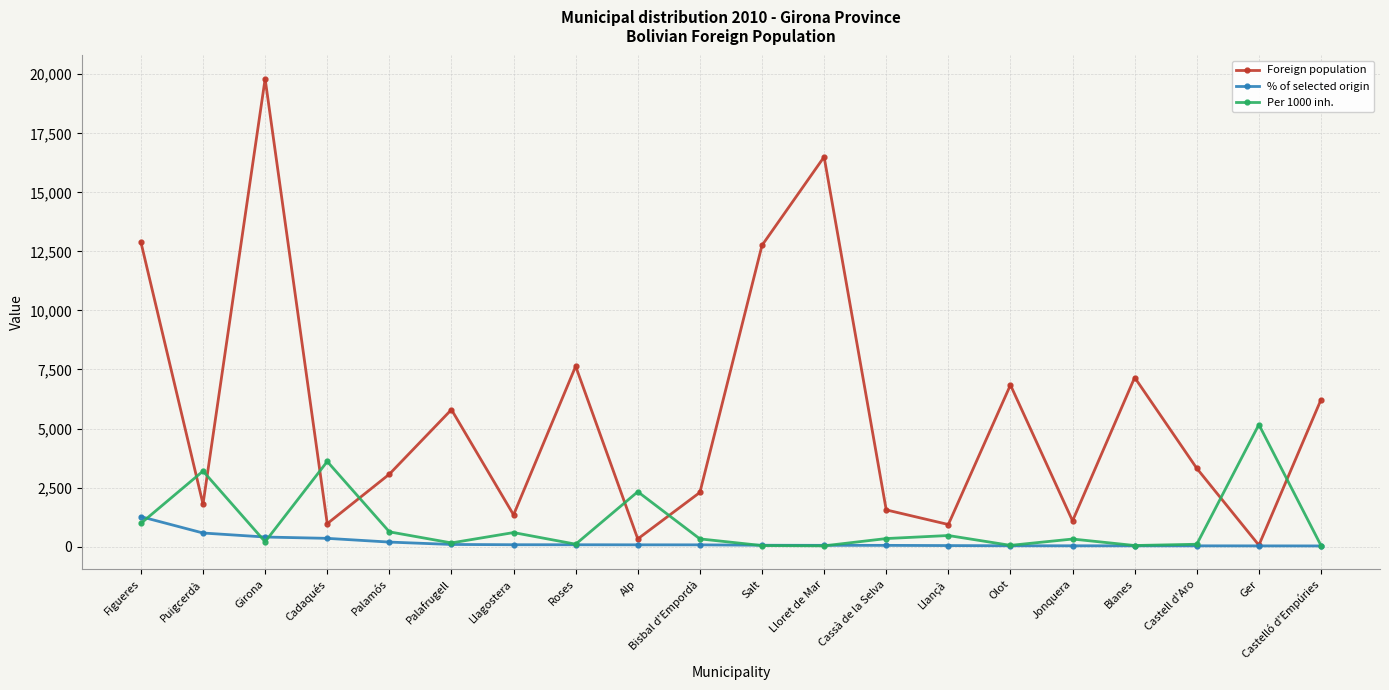

What is the spread (max minus min) of values at Castelló d'Empúries?

6193